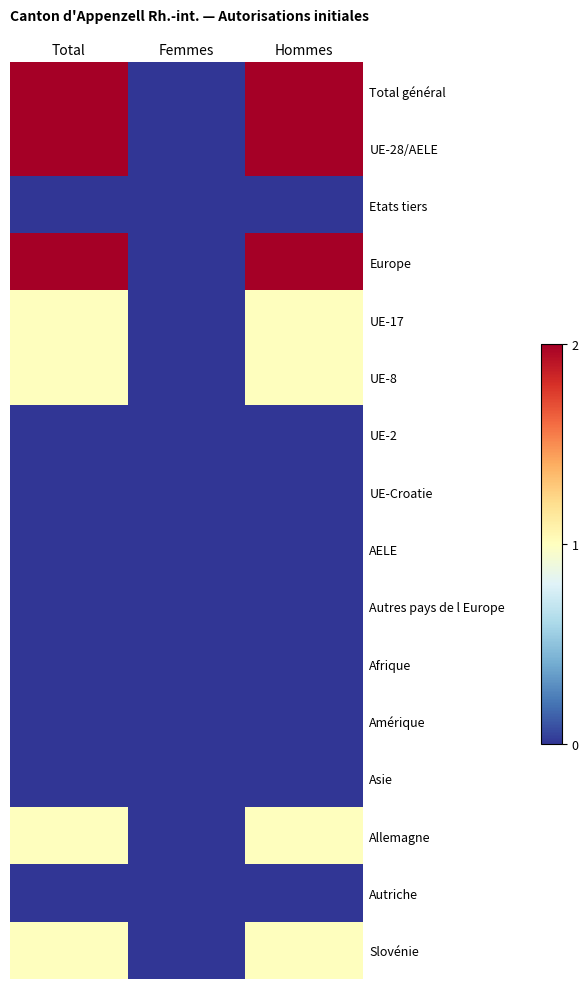

At which category is the sum across all series the highest?

Total